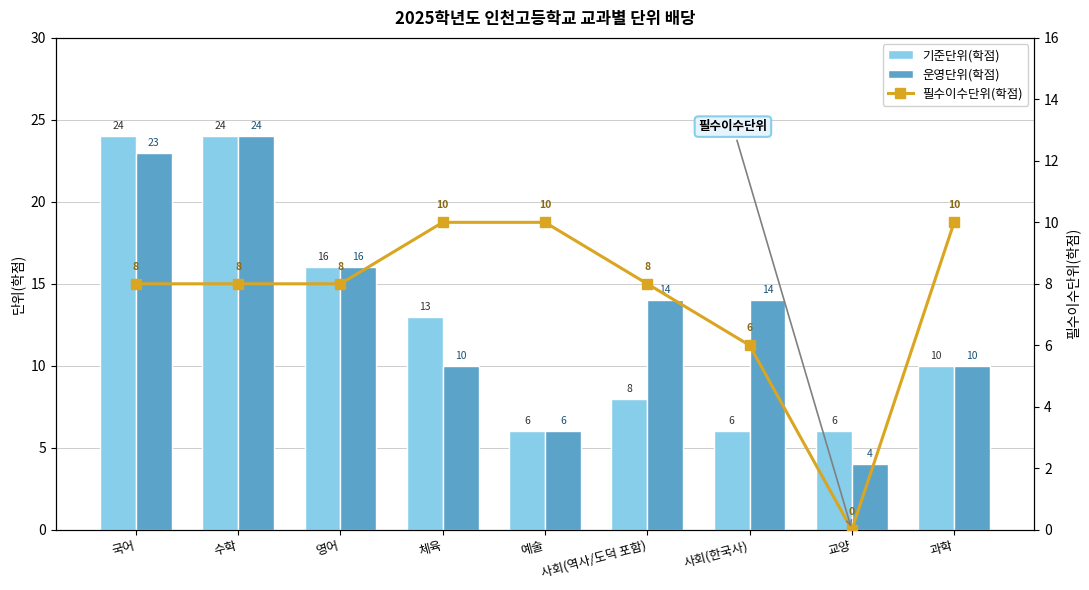

Rank the series by their average value, from lowest to highest.

필수이수단위(학점), 기준단위(학점), 운영단위(학점)